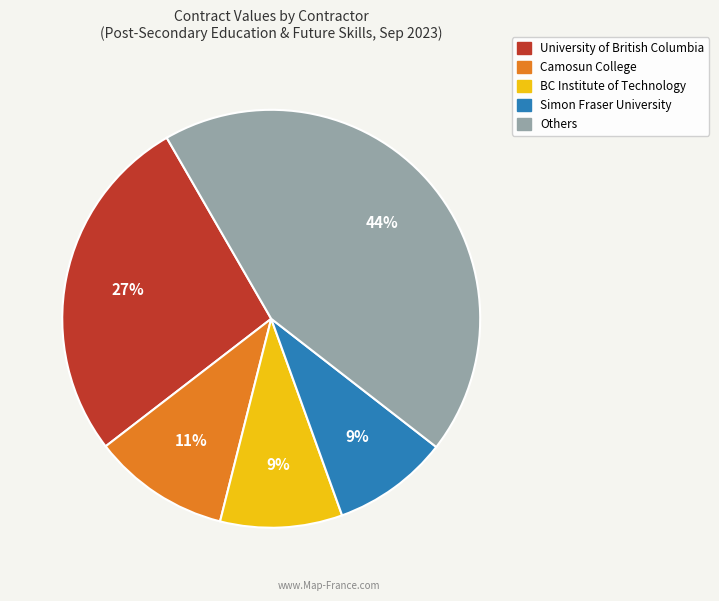

What is the largest slice in the pie chart?

Others